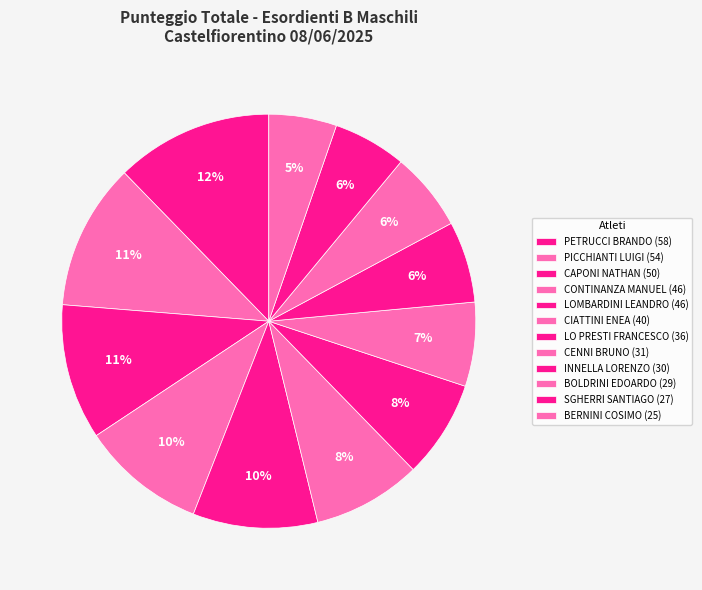

Is there any slice that represents more than half of the pie?

No